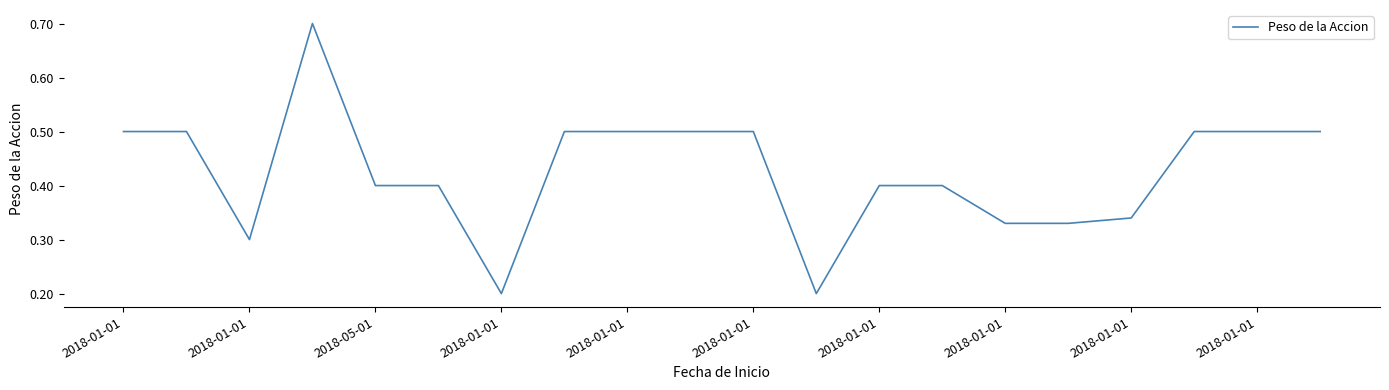

What is the greatest value displayed?

0.7